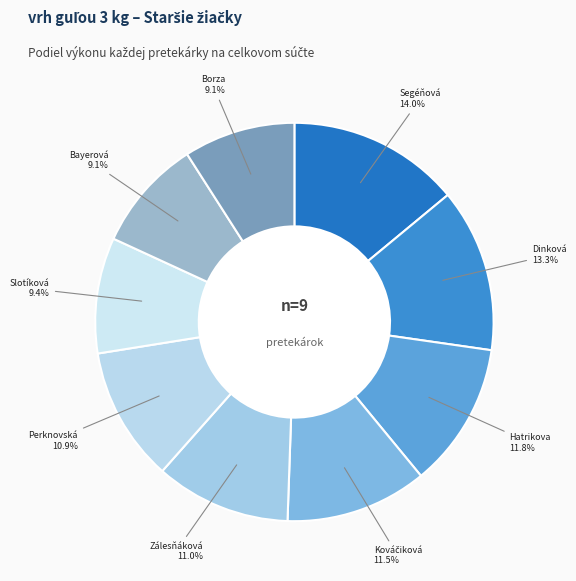

How many slices are in this pie chart?

9